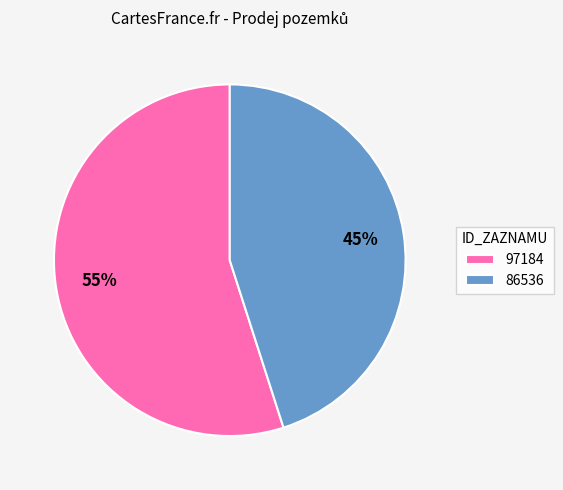

To the nearest percent, what portion does 97184 represent?

55%